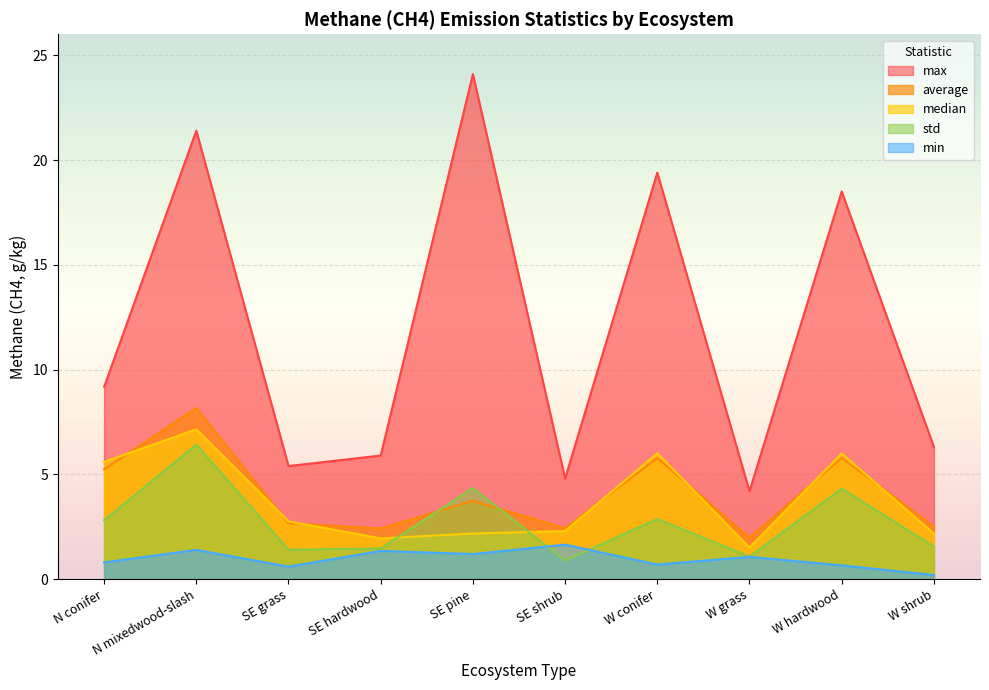

Which category has the highest value in the min series?

SE shrub